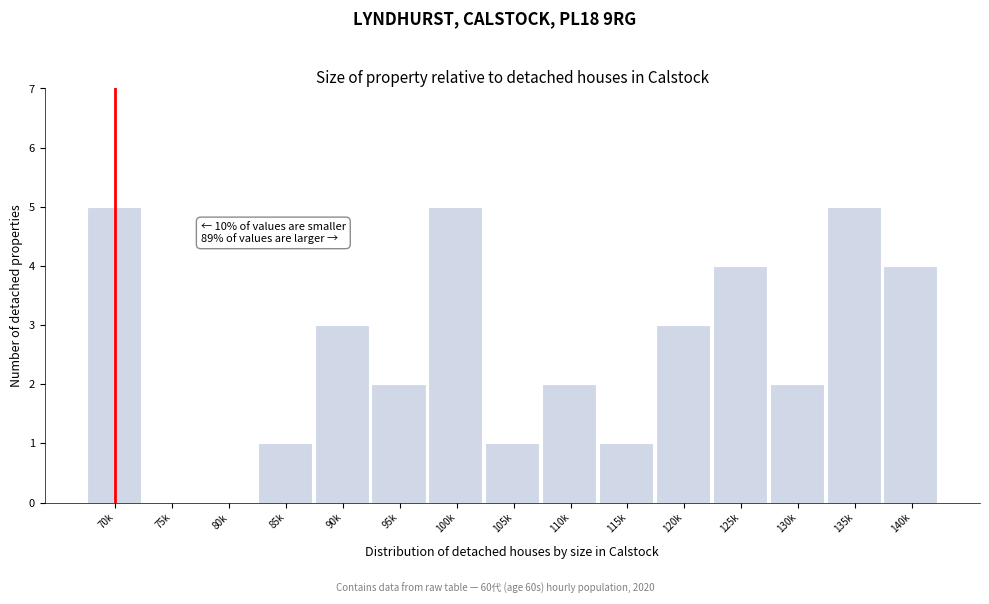

Reading right to left, extract all data points from this chart.

140k=4	135k=5	130k=2	125k=4	120k=3	115k=1	110k=2	105k=1	100k=5	95k=2	90k=3	85k=1	80k=0	75k=0	70k=5